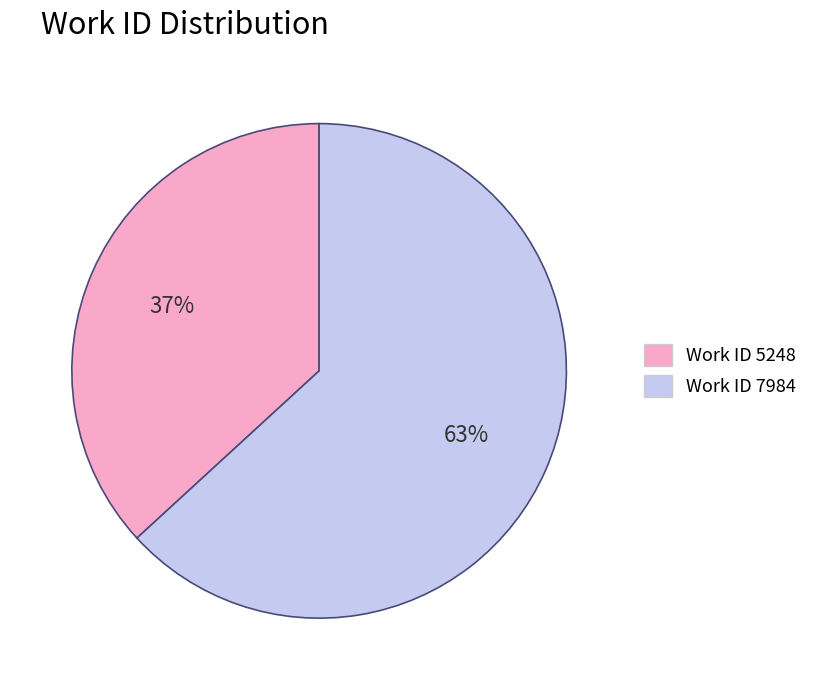

To the nearest percent, what is the difference between the largest and smallest slice percentages?

26%